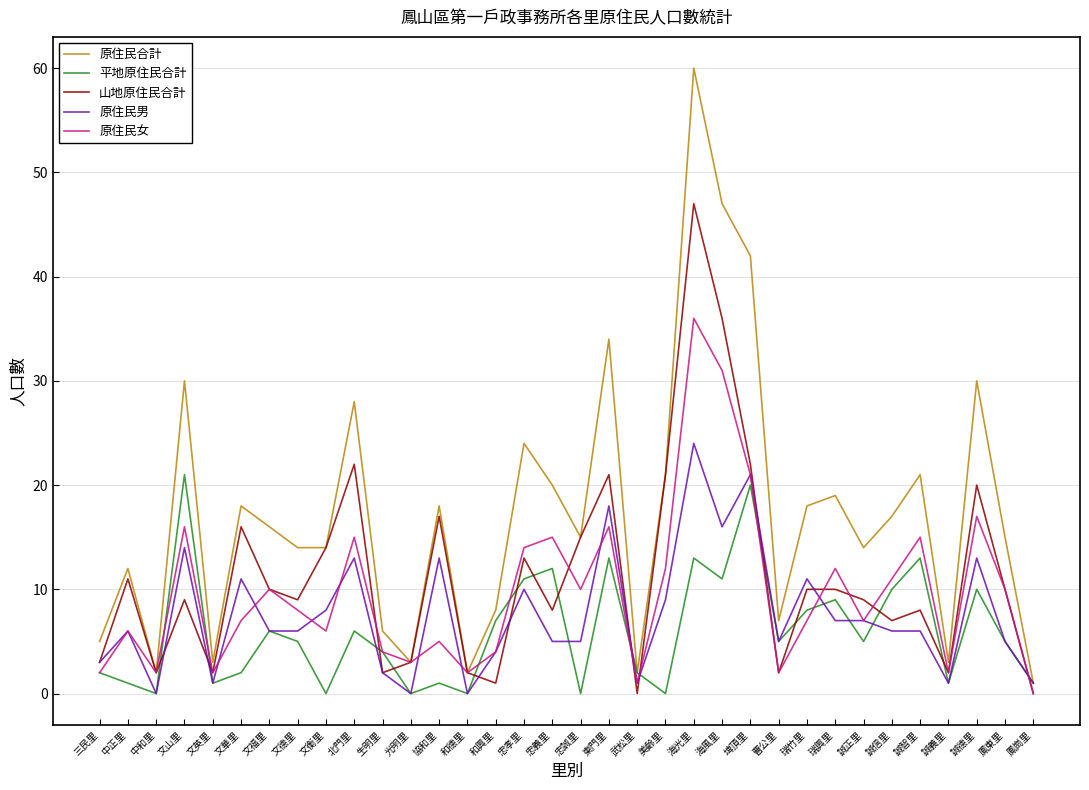

What is the maximum value shown in the chart?

60